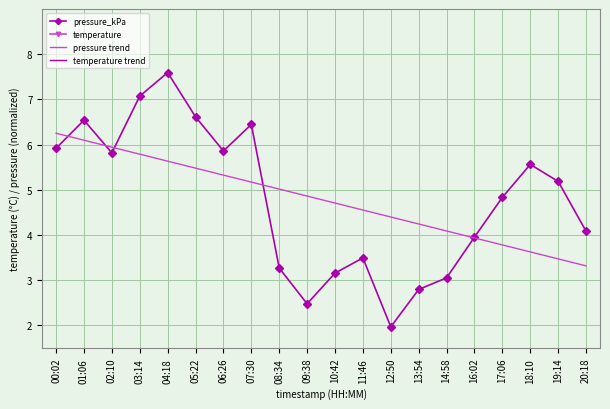

How many values in the pressure_kPa series are below 5?

10